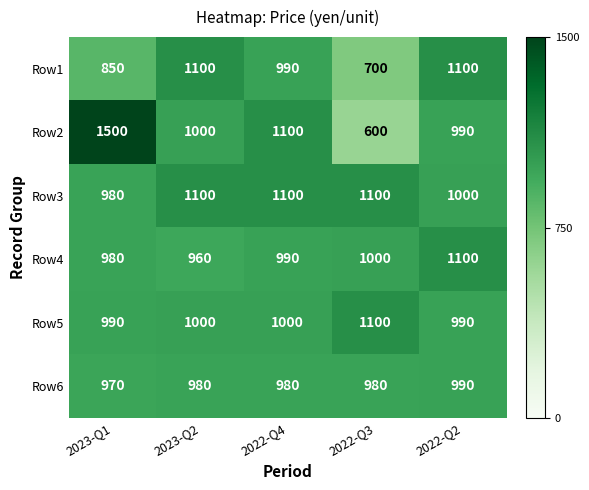

What is the difference between the Row2 values at 2022-Q4 and 2022-Q3?

500